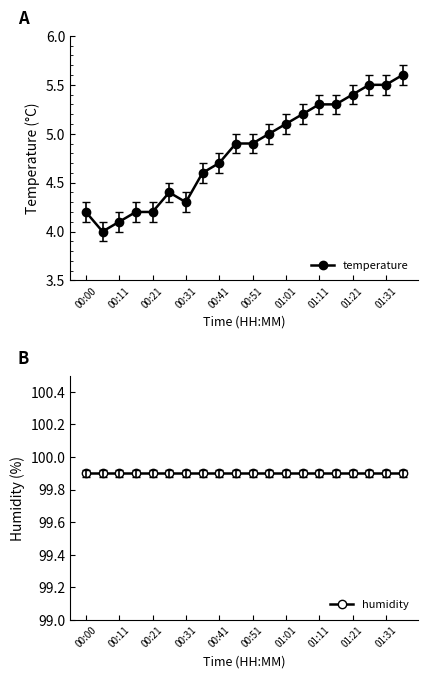

What is the average value of the humidity series?

99.9